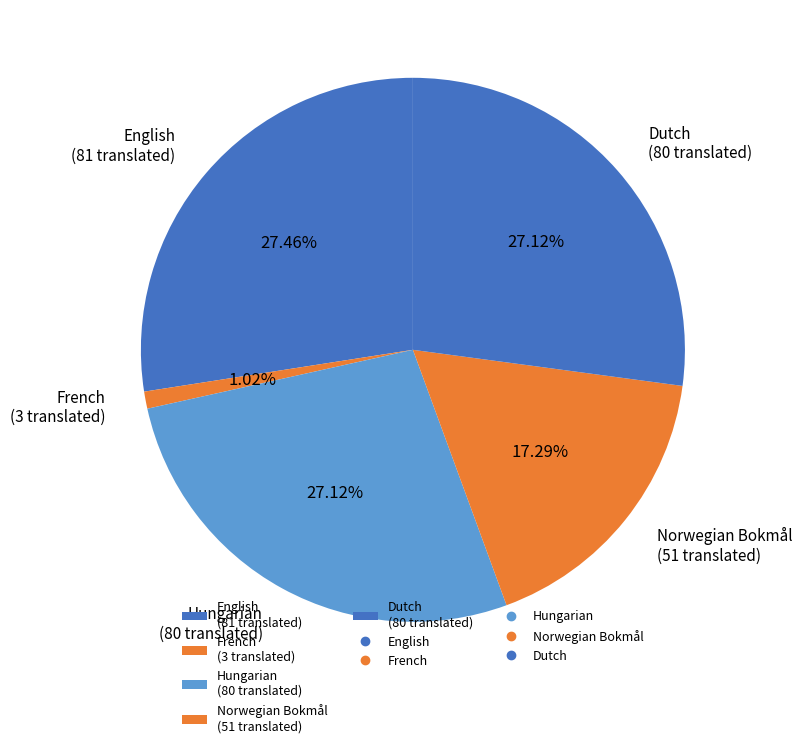

To the nearest percent, what percentage of the pie is English?

27%